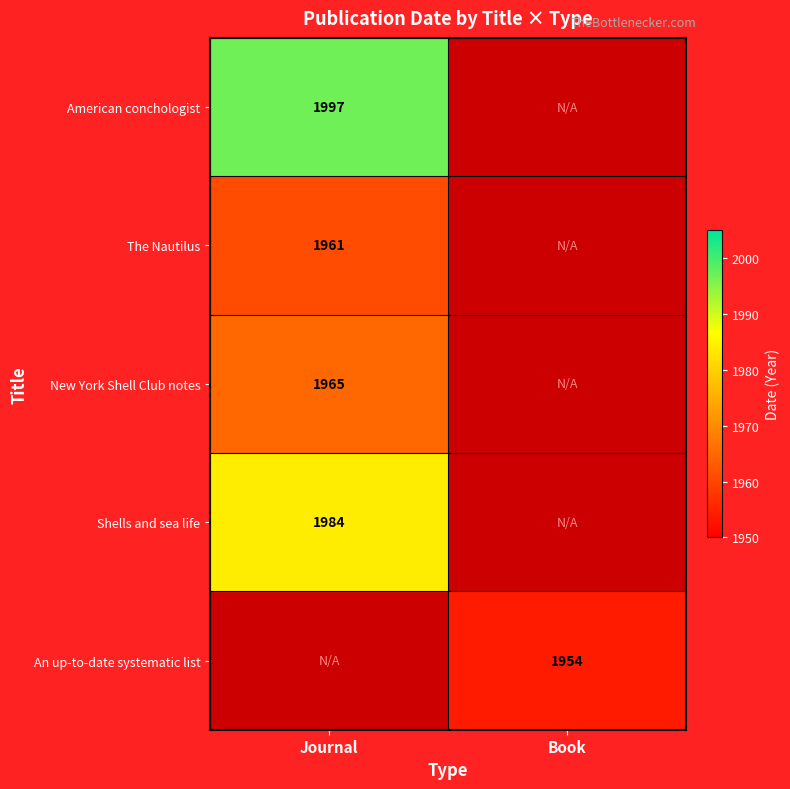

Which category has the lowest value across all series?

Book